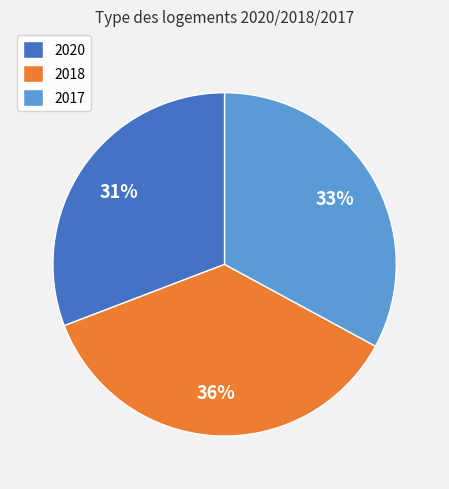

Is the sum of 2017 and 2018 greater than half?

Yes